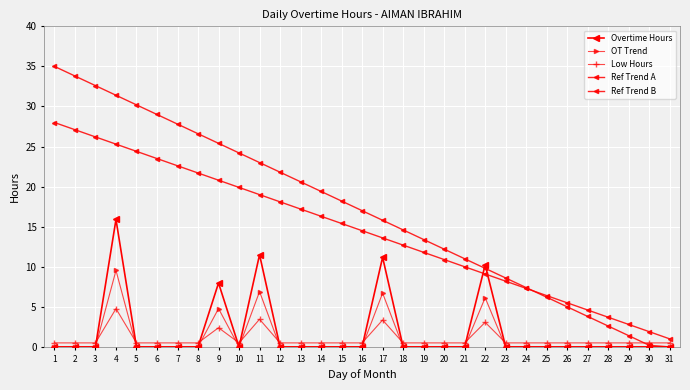

Which series has the largest range (max minus min)?

Ref Trend A